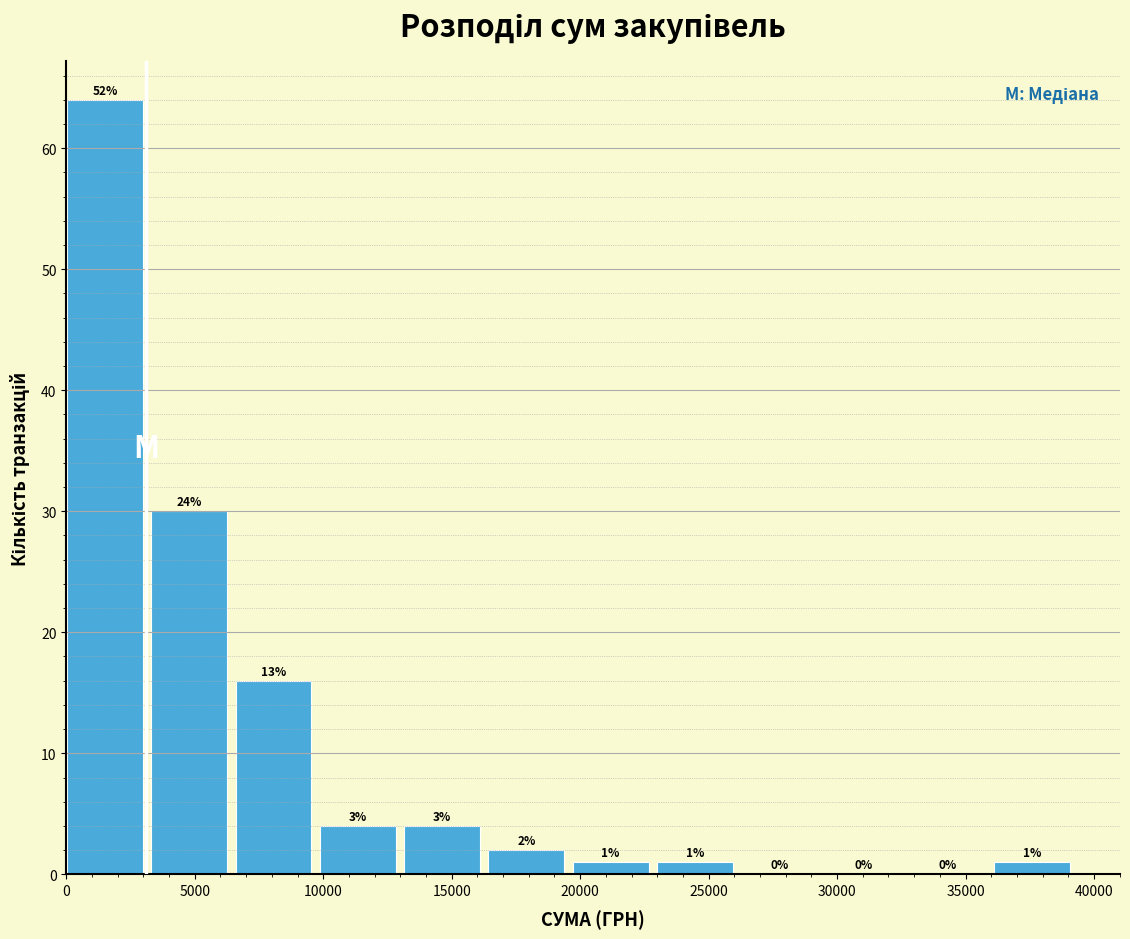

Which range on the x-axis has the tallest bar?

0 to 3500